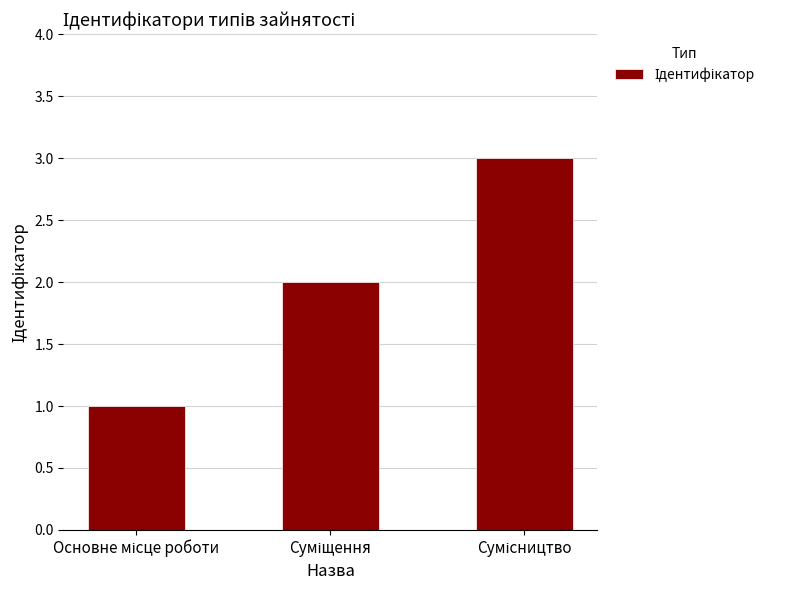

What is the greatest value displayed?

3